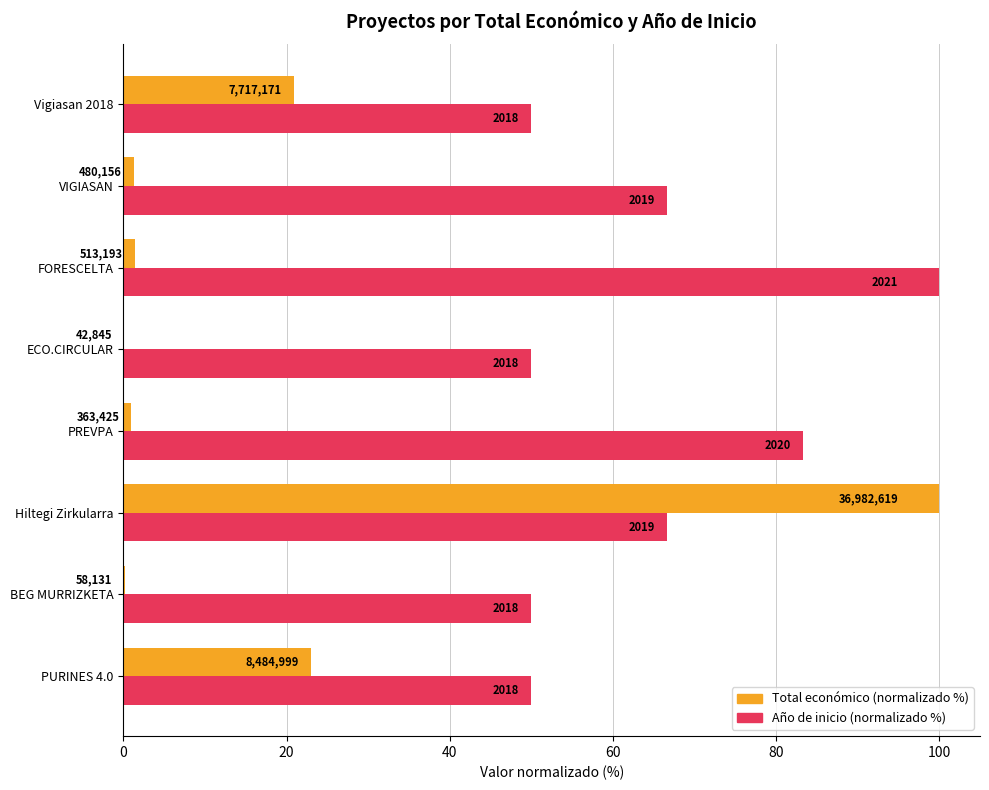

What are all the series names shown in the legend?

Total económico (normalizado %), Año de inicio (normalizado %)